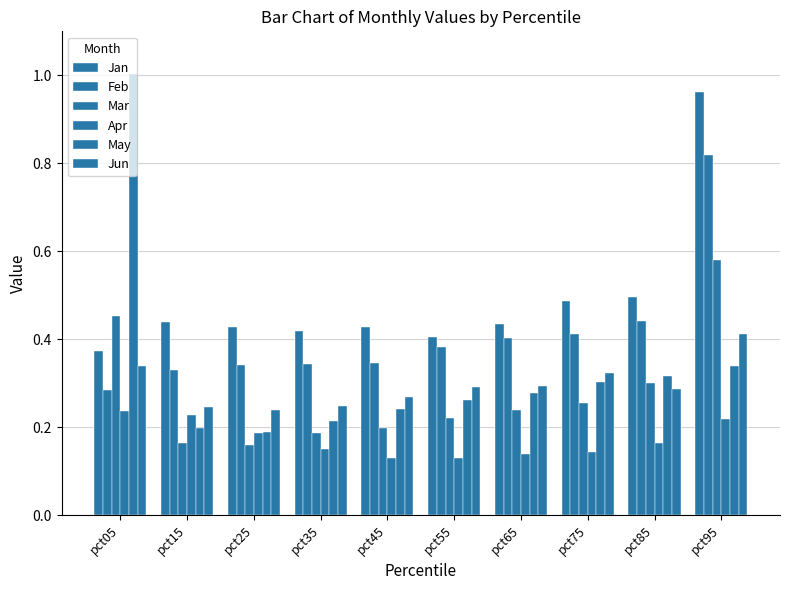

What is the spread (max minus min) of values at pct55?

0.3